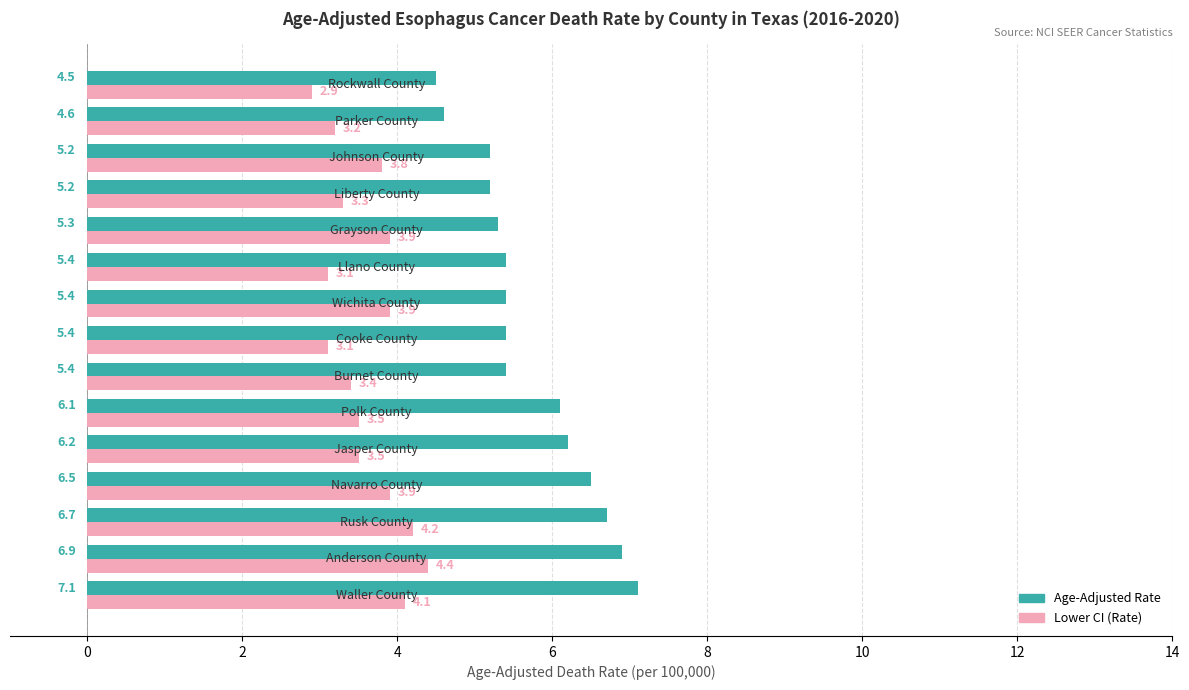

What is the minimum value shown in the chart?

2.9